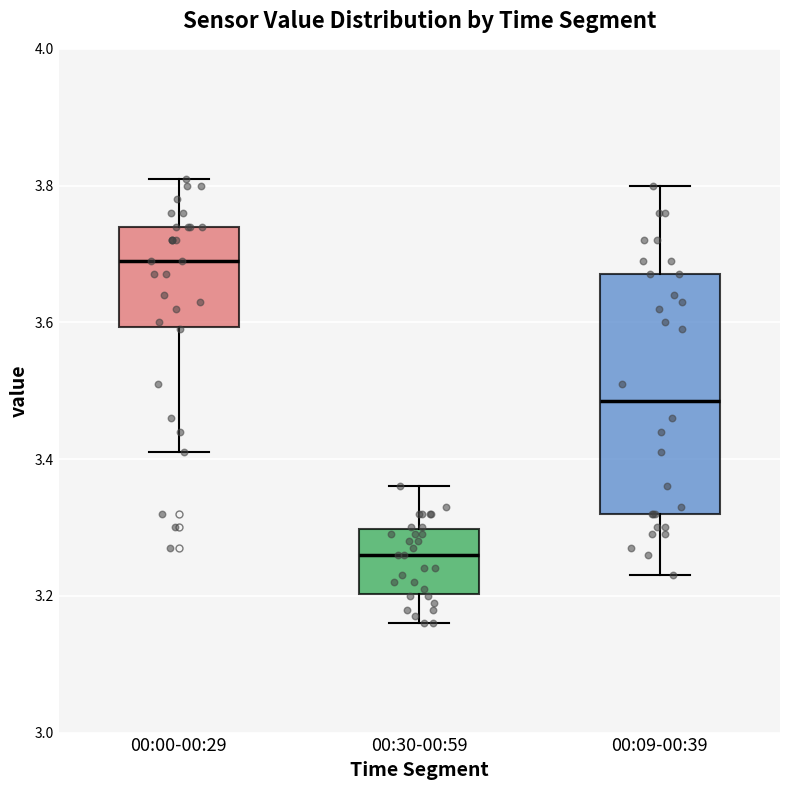

Which box has the lowest median line?

00:30-00:59